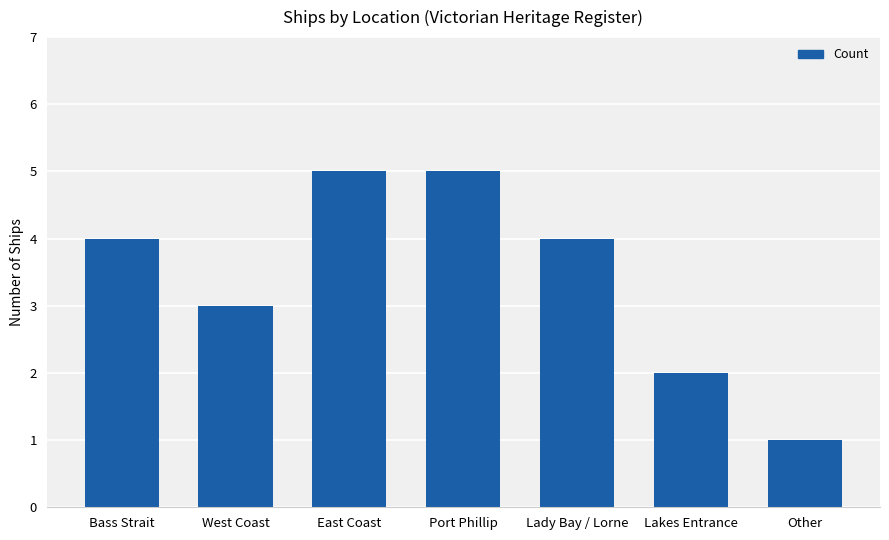

Read the value at West Coast.

3